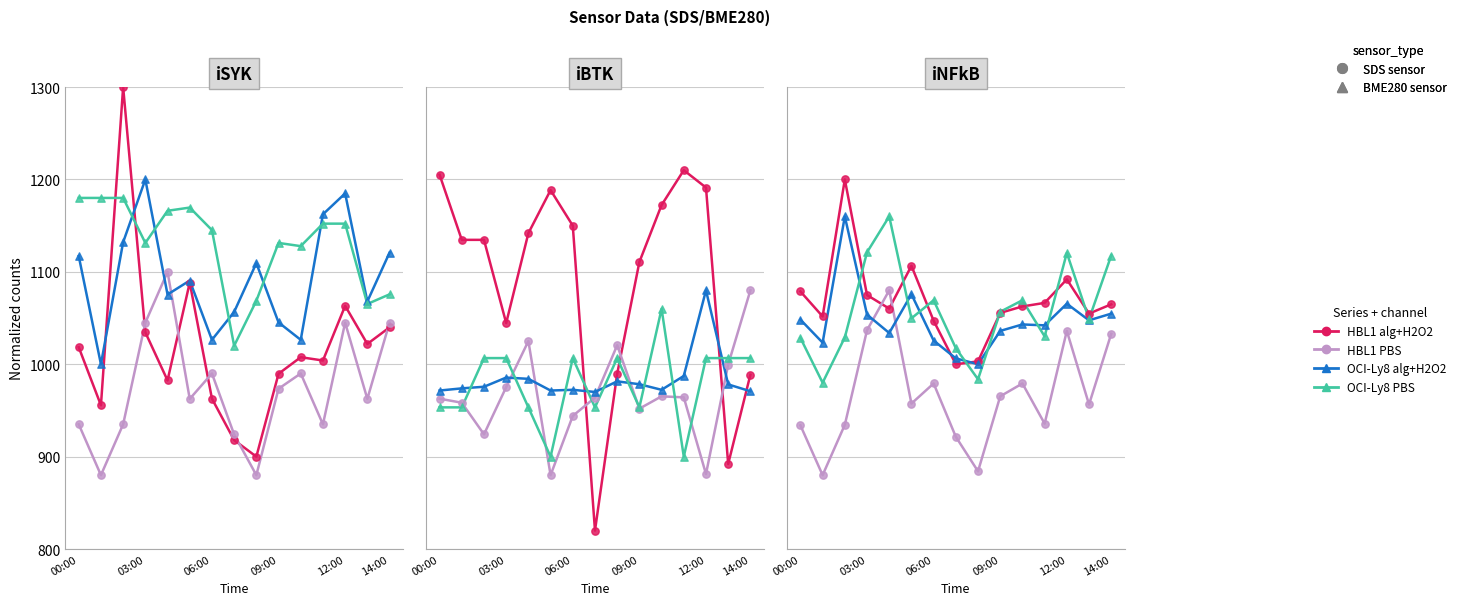

Is the value of OCI-Ly8 PBS at 14 greater than the value of HBL1 alg+H2O2 at 7?

Yes